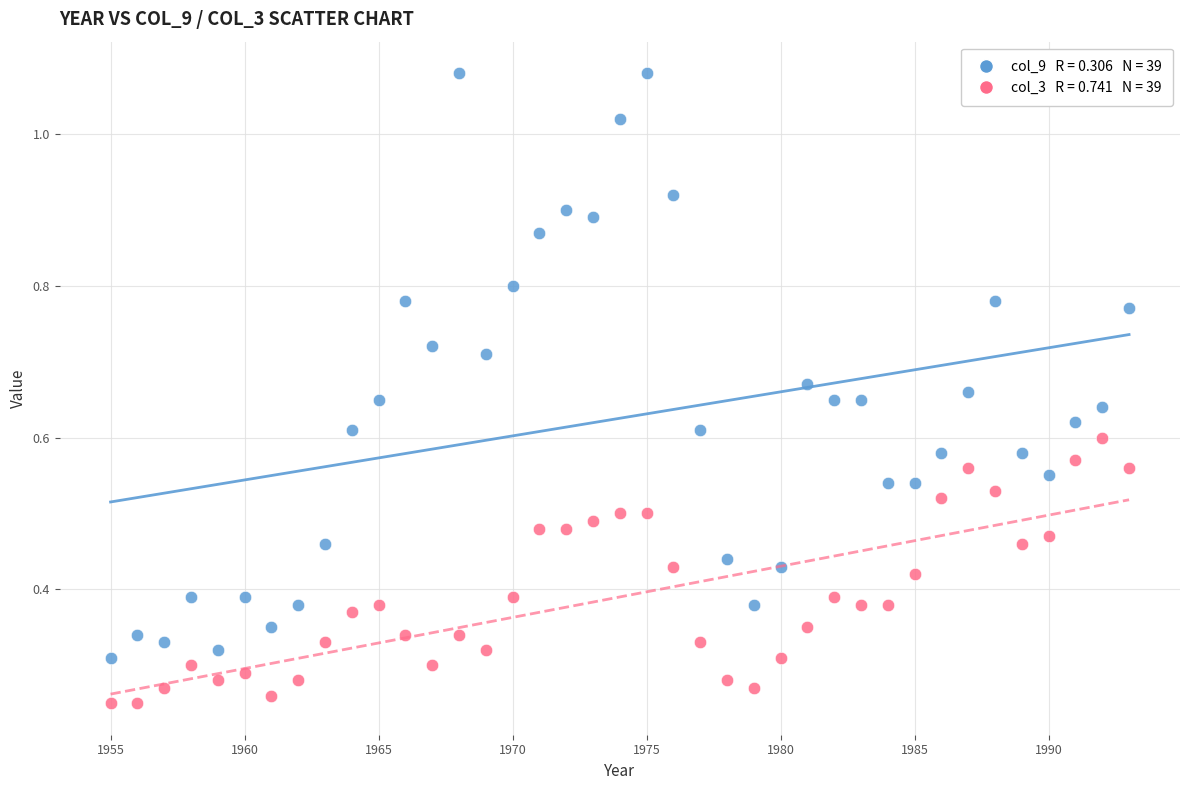

Across all data points, what is the range of X values (max minus min)?

38.0